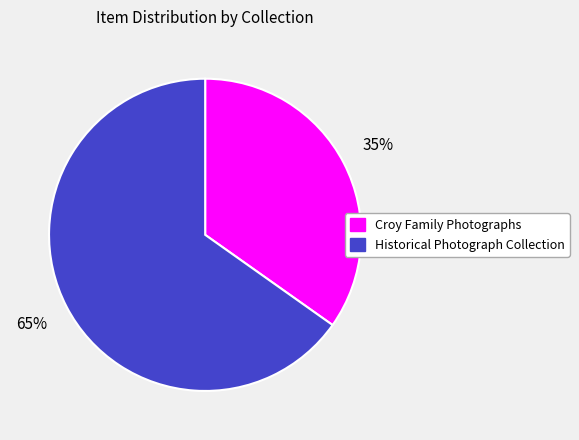

Which has a higher value, Croy Family Photographs or Historical Photograph Collection?

Historical Photograph Collection